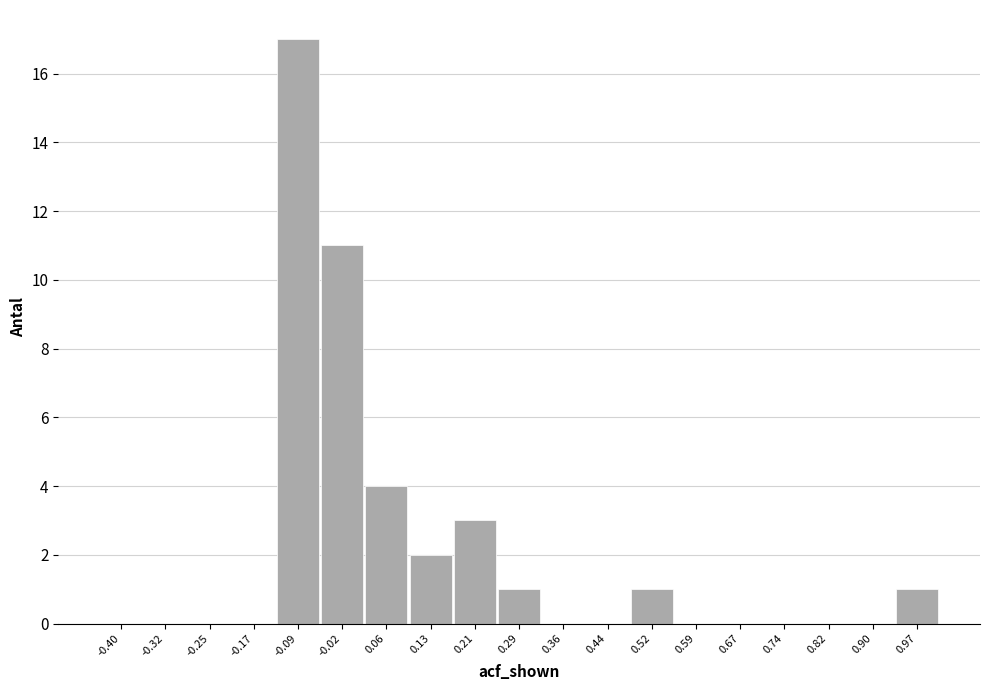

Reading left to right, list all the values displayed in this chart.

-0.40=0	-0.32=0	-0.25=0	-0.17=0	-0.09=17	-0.02=11	0.06=4	0.13=2	0.21=3	0.29=1	0.36=0	0.44=0	0.52=1	0.59=0	0.67=0	0.74=0	0.82=0	0.90=0	0.97=1